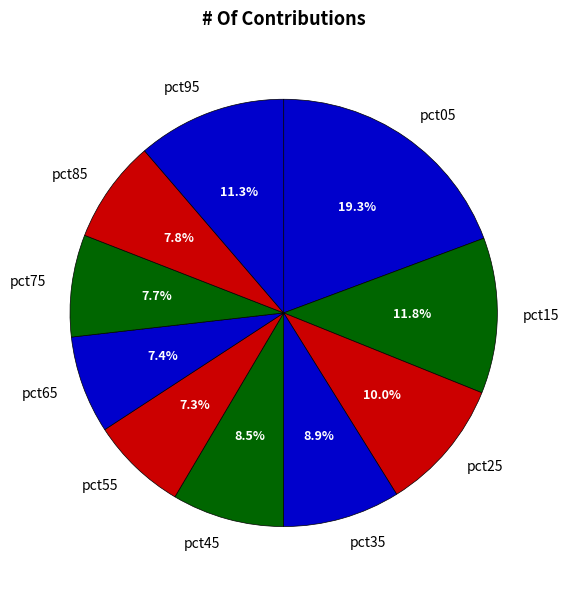

Does pct35 represent more than half of the total?

No